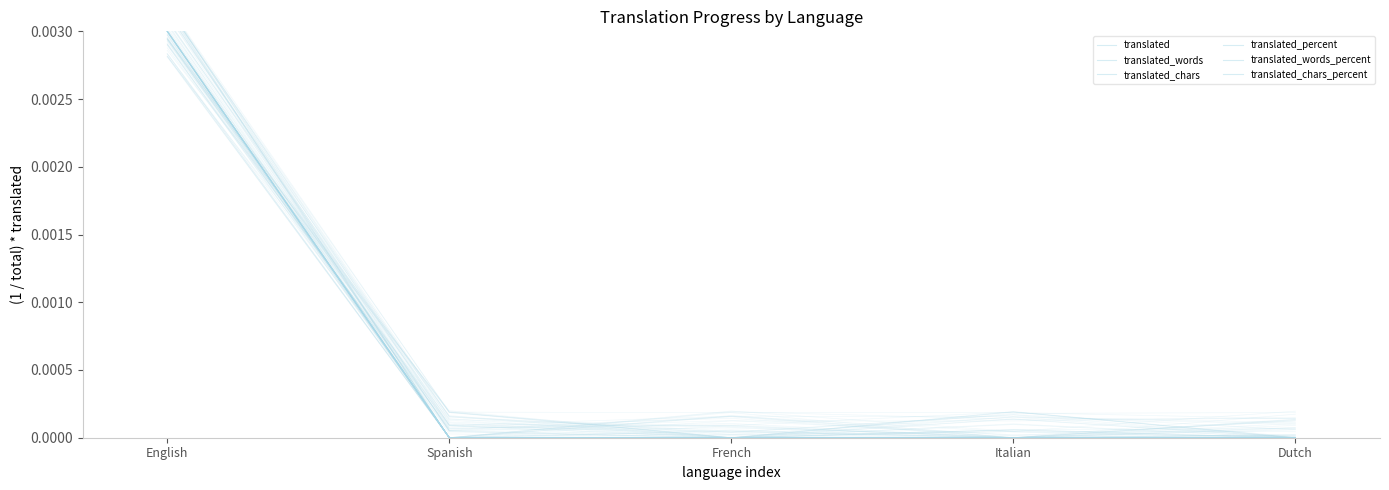

True or false: translated and translated_chars_percent intersect in this chart.

False